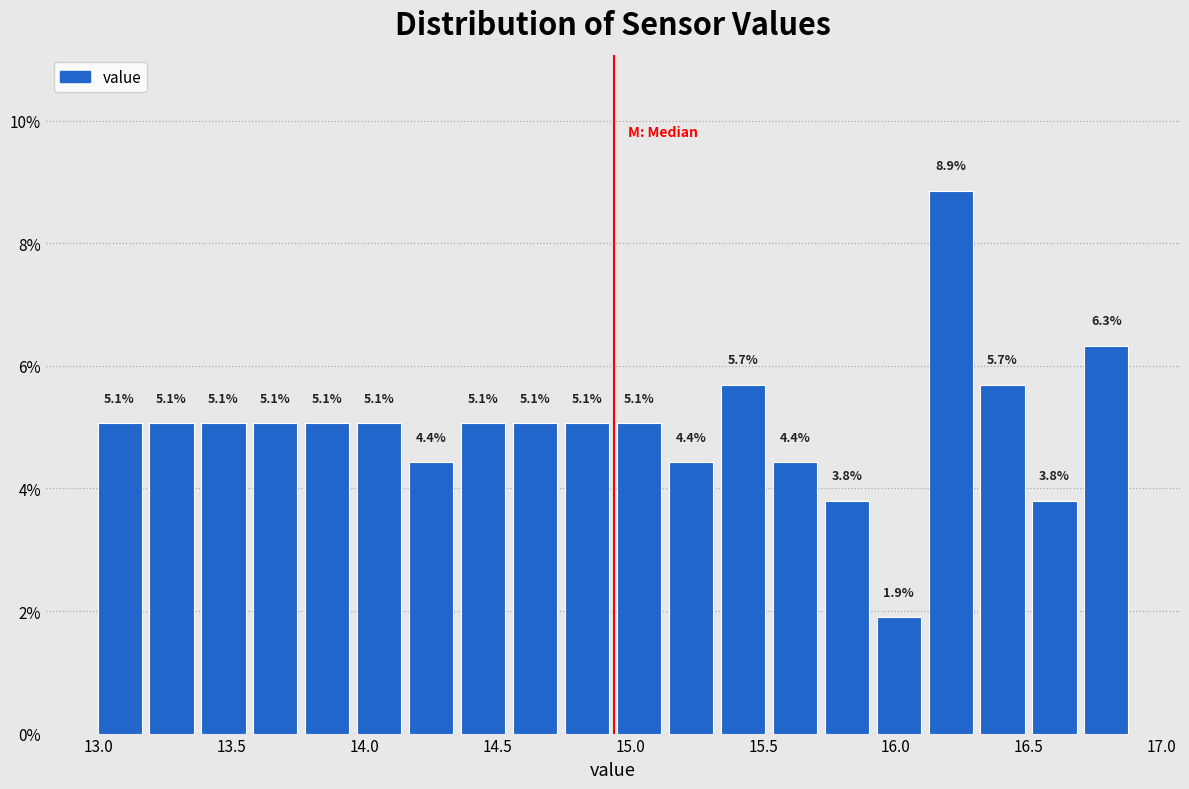

Around what value on the x-axis is the tallest bar? Give the approximate position of its centre, as read against the axis.

16.20